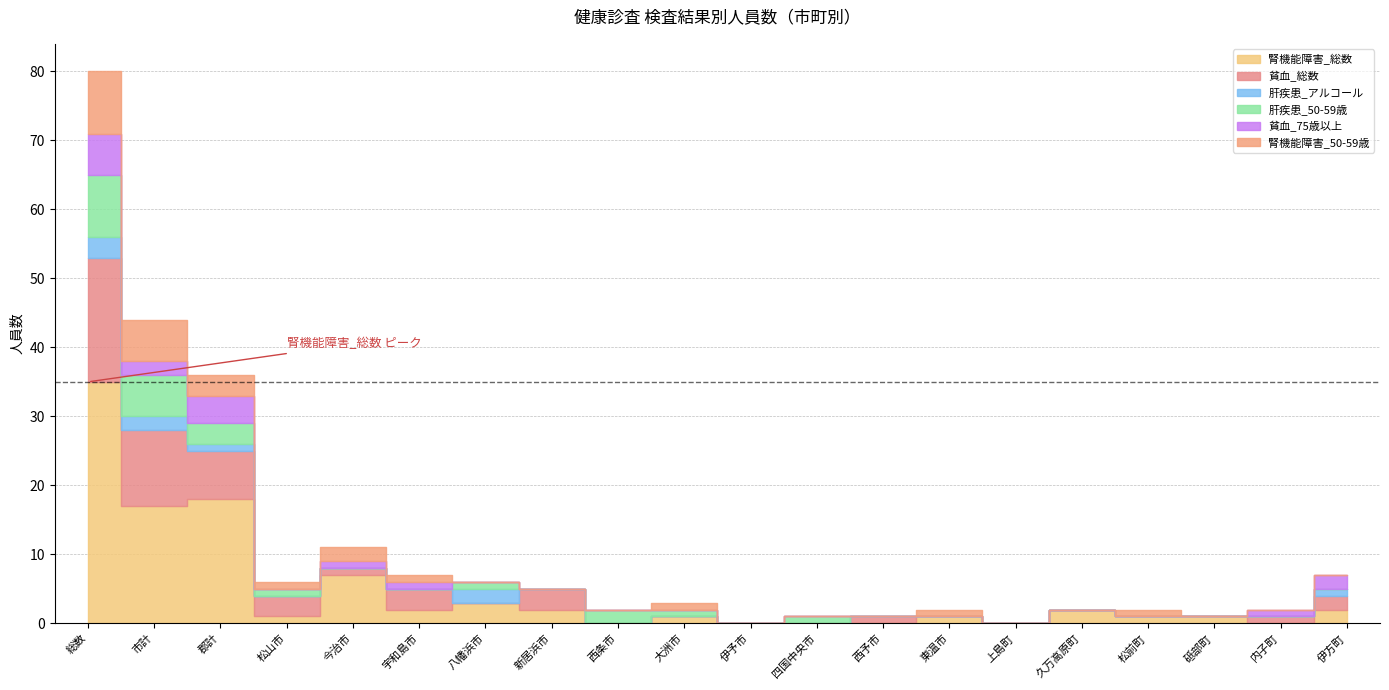

What is the difference between the maximum and minimum values in the 腎機能障害_総数 series?

35